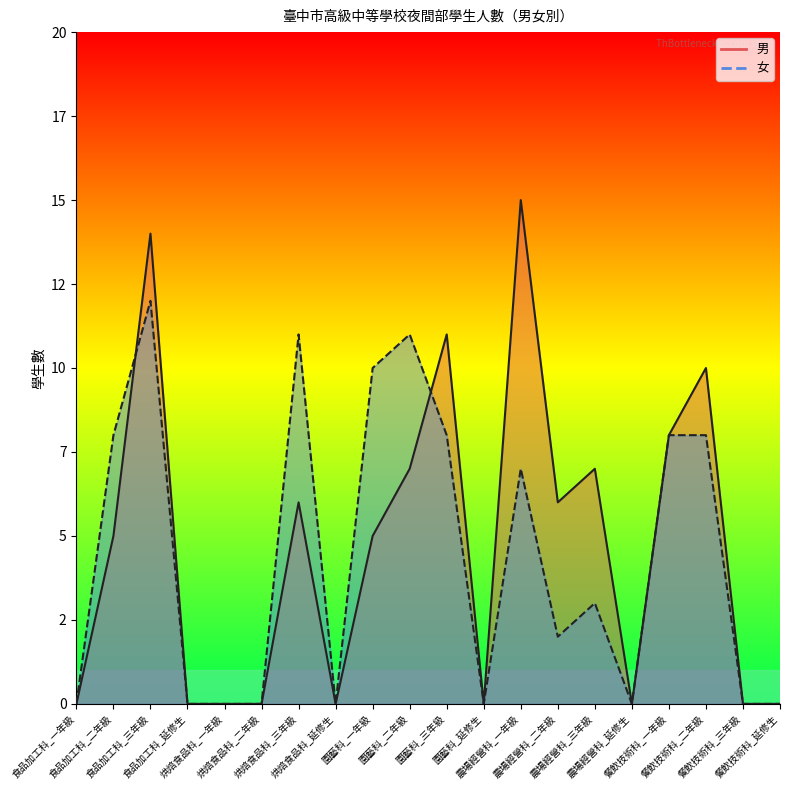

Does the chart display data point markers on the line(s)?

No